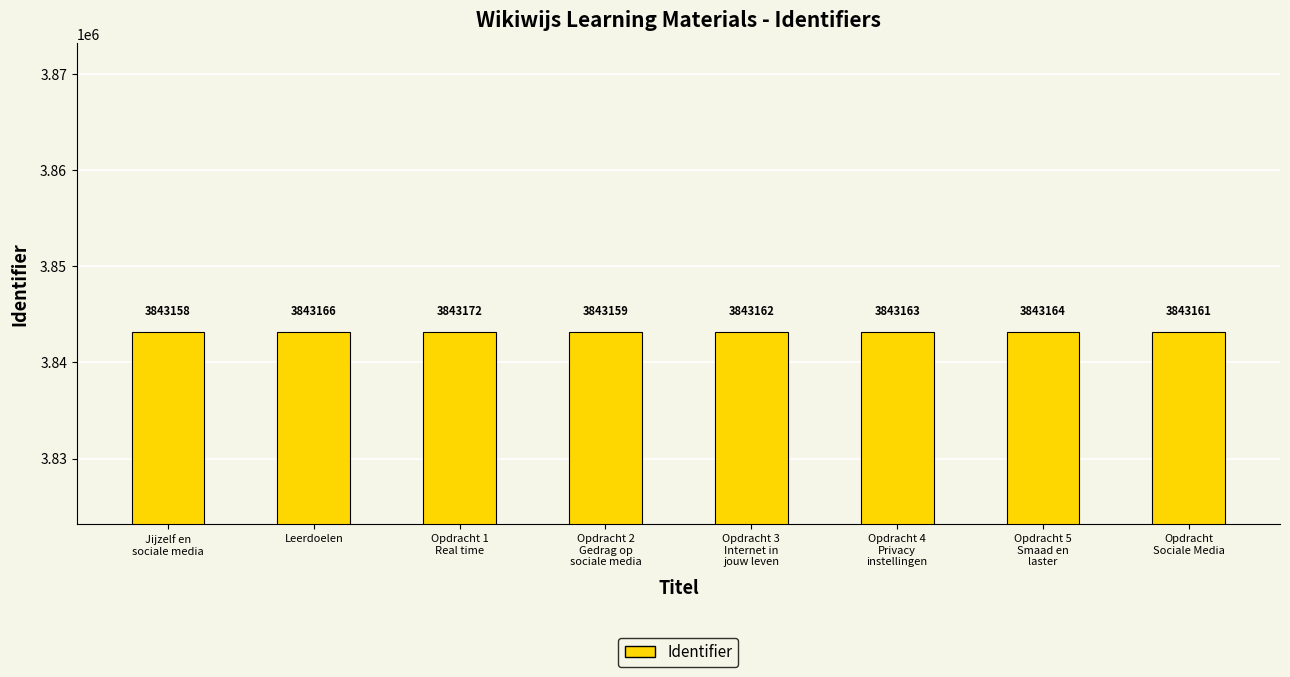

Reading right to left, what are all the values shown in this chart?

Opdracht
Sociale Media=3843161	Opdracht 5
Smaad en
laster=3843164	Opdracht 4
Privacy
instellingen=3843163	Opdracht 3
Internet in
jouw leven=3843162	Opdracht 2
Gedrag op
sociale media=3843159	Opdracht 1
Real time=3843172	Leerdoelen=3843166	Jijzelf en
sociale media=3843158